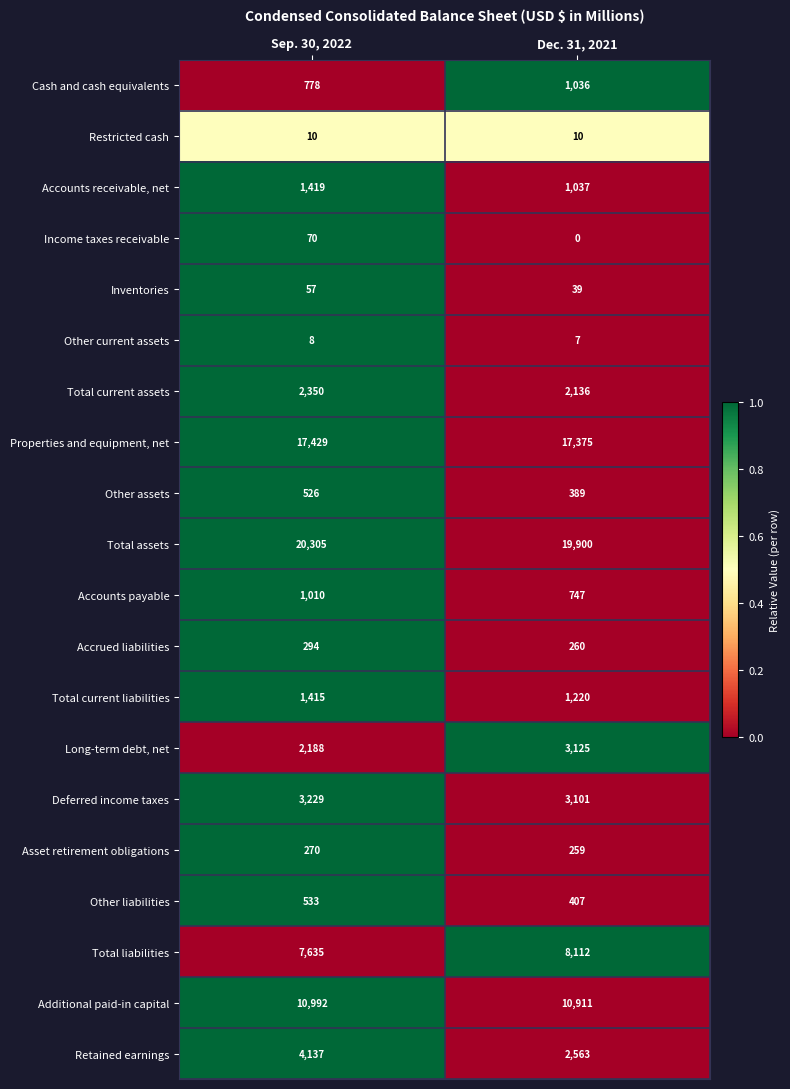

Is it true that Accounts receivable, net equals 1037 at Dec. 31, 2021?

True